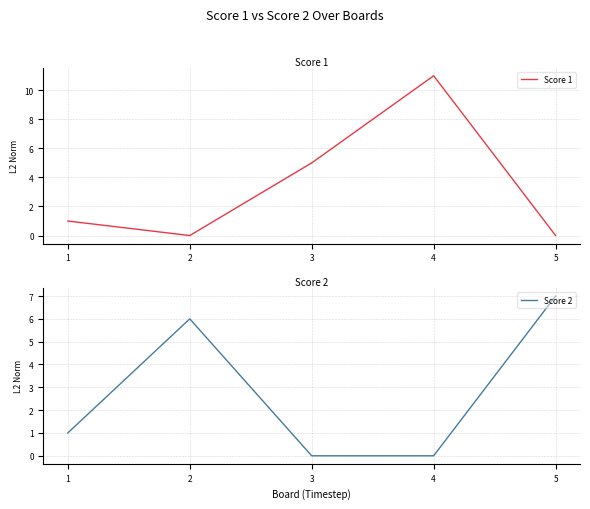

Which series has the largest range (max minus min)?

Score 1